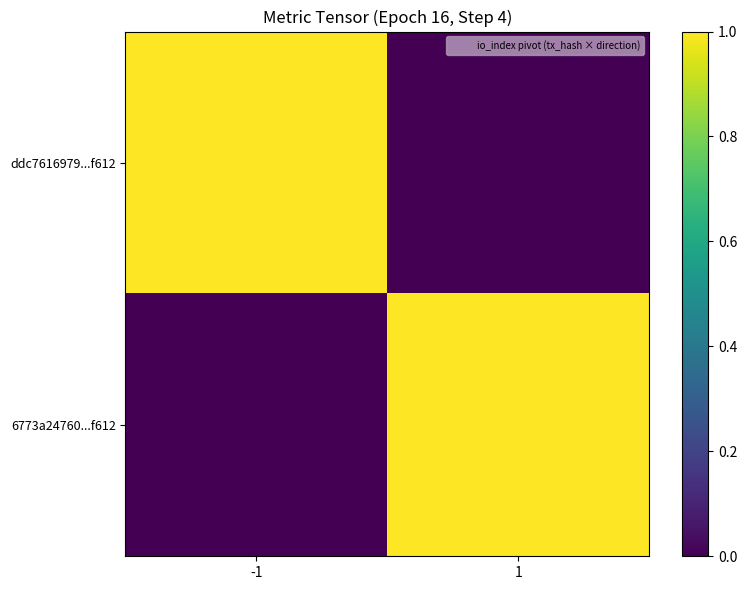

List the series in order of their peak value, highest first.

ddc7616979...f612, 6773a24760...f612